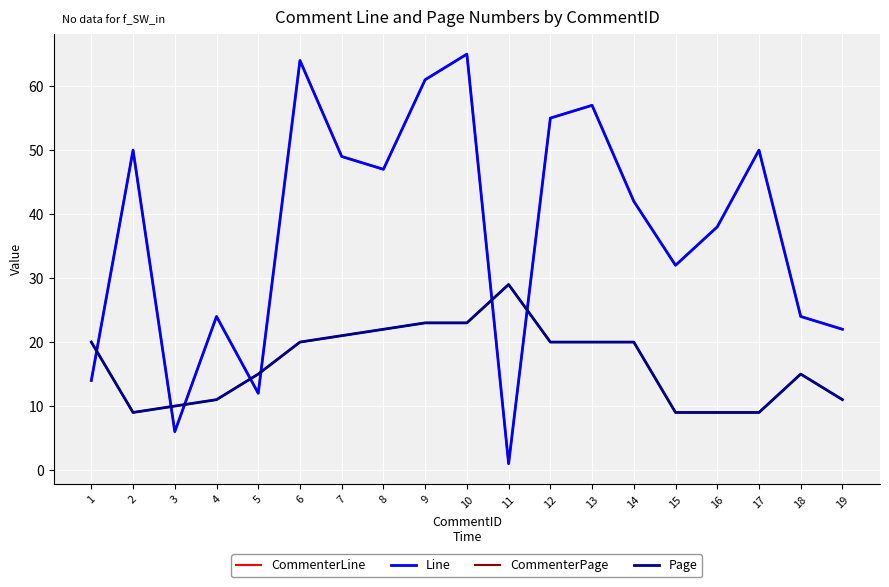

True or false: Line and CommenterLine cross at least once.

False